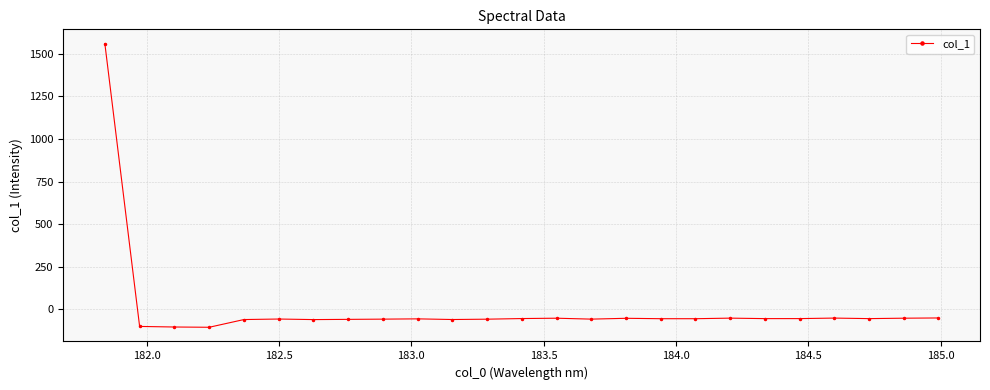

What is the greatest value displayed?

1560.5